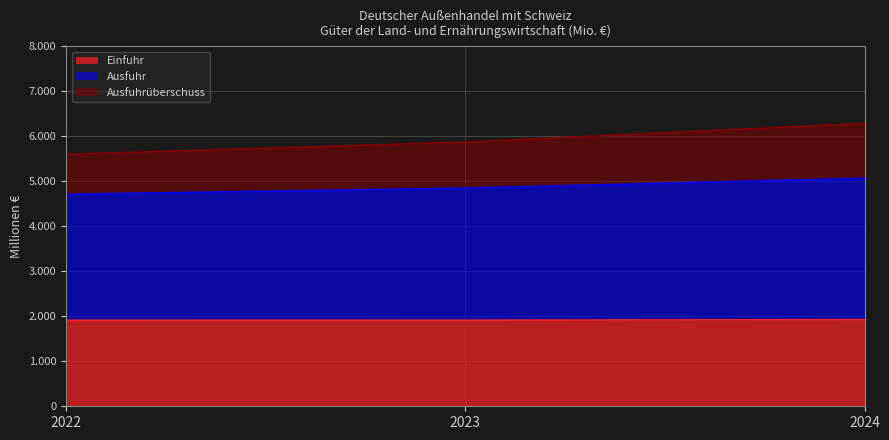

True or false: Ausfuhr has a value of 8061 at 2022.

False